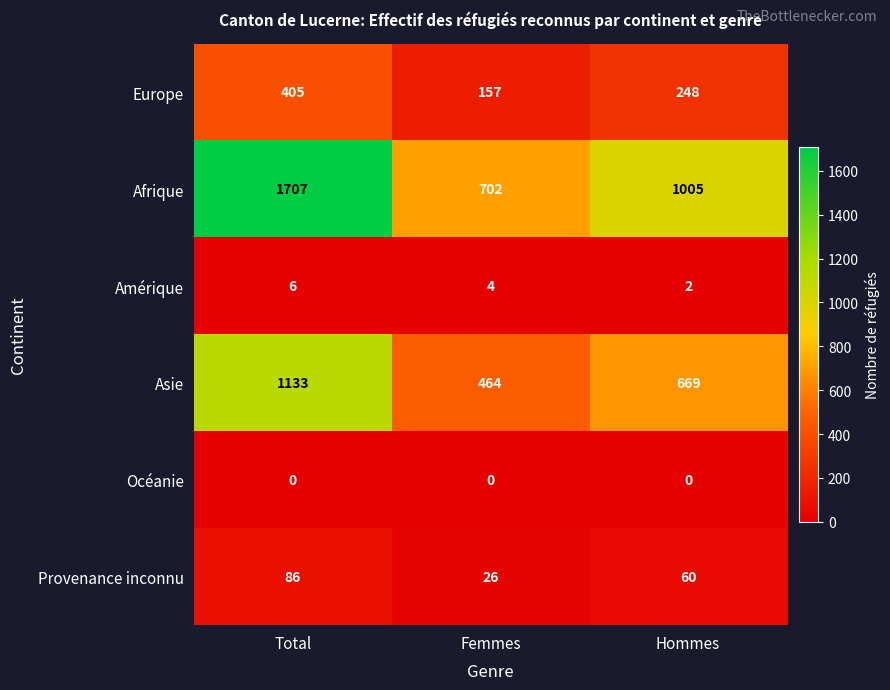

What is the difference between the highest and lowest values at Femmes?

702